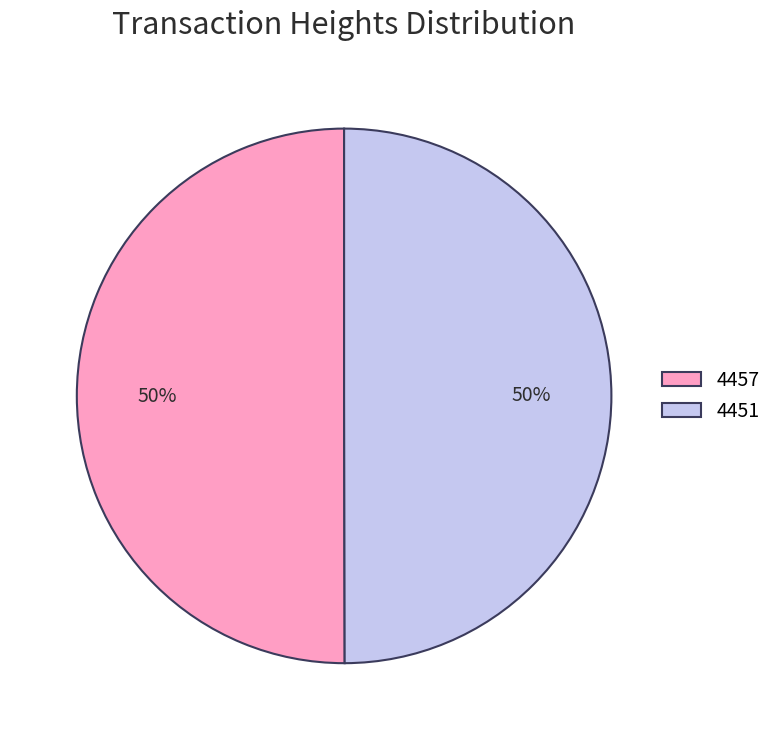

Approximately how many times larger is the value at 4451 compared to 4457?

1.0